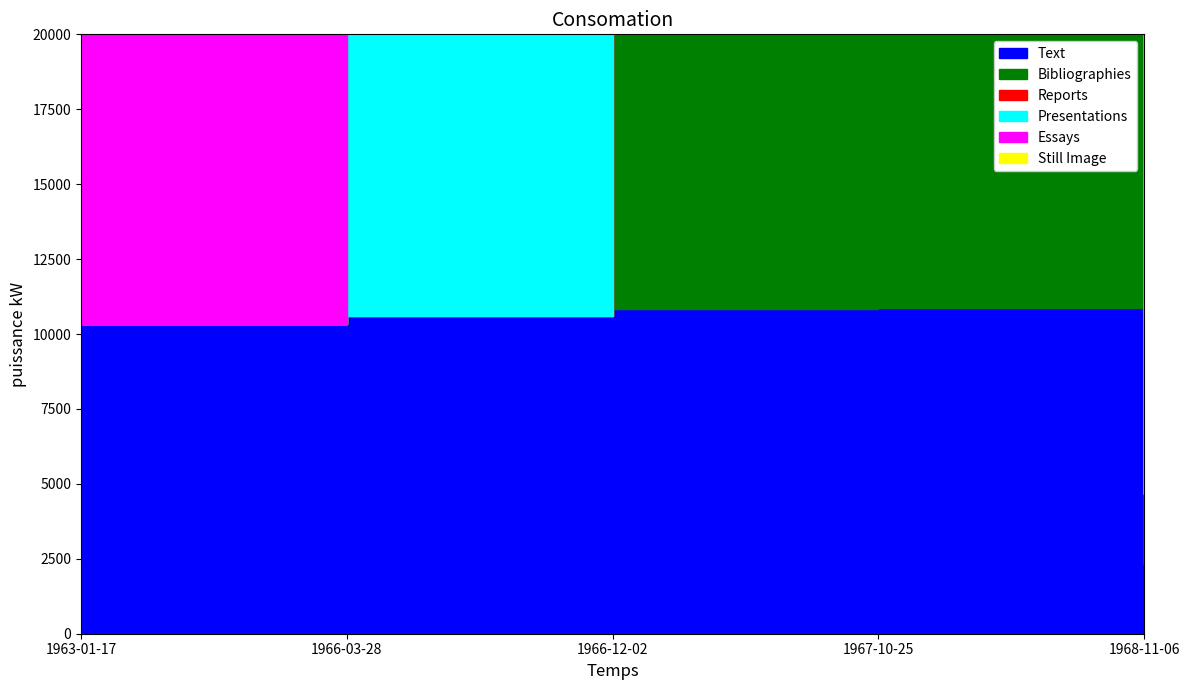

What is the label of the 4th point from the left?

1967-10-25